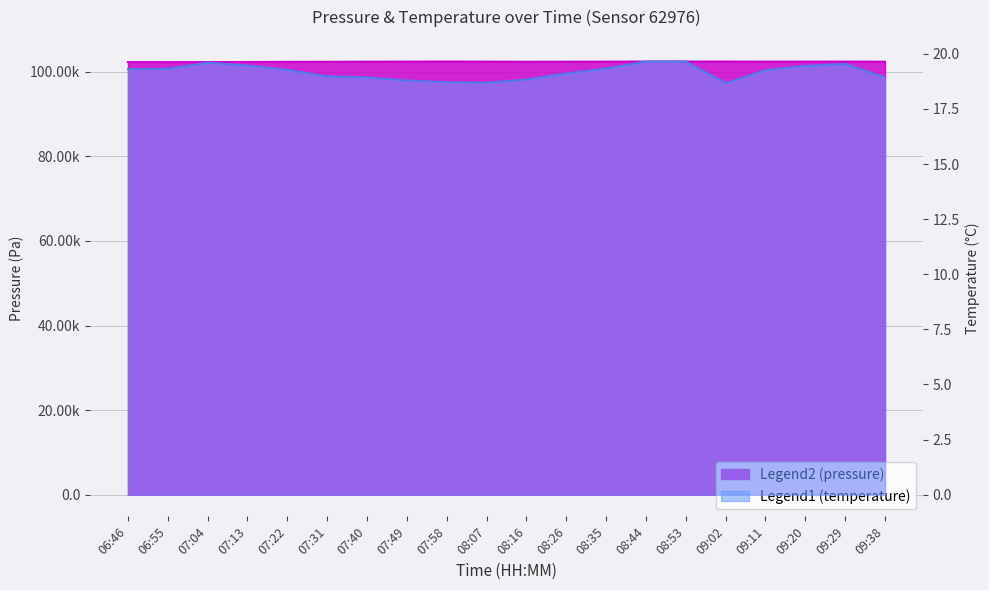

How many values in the temperature series are below 19?

8